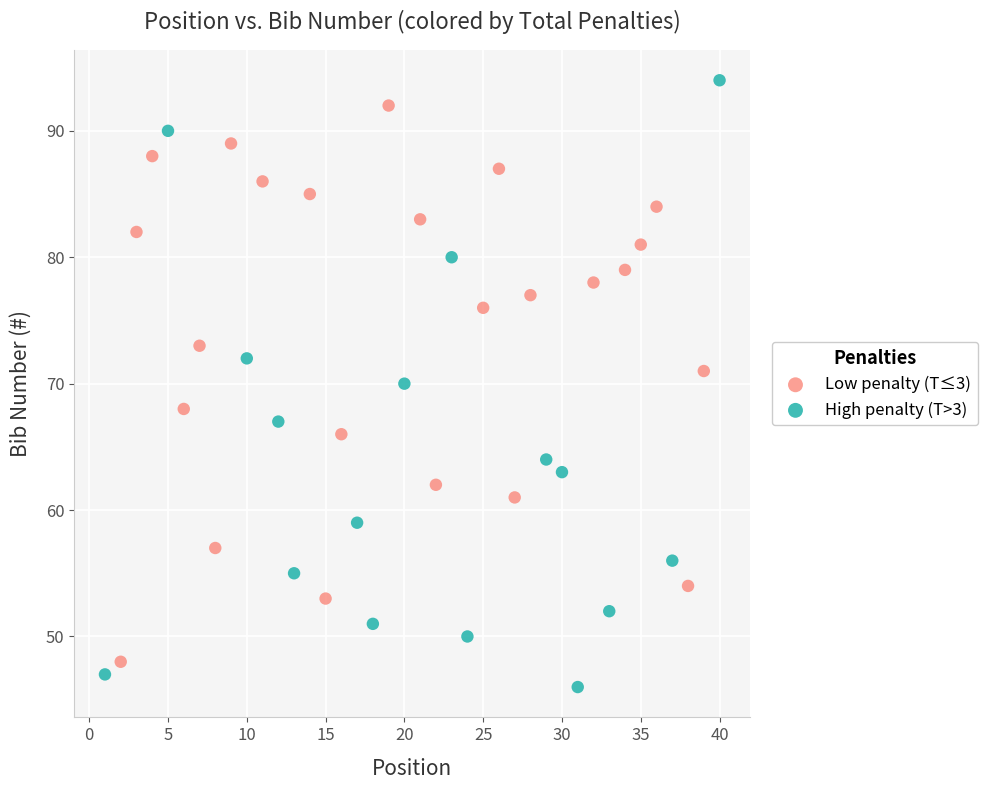

Which series reaches the minimum Y coordinate?

High penalty (T>3)